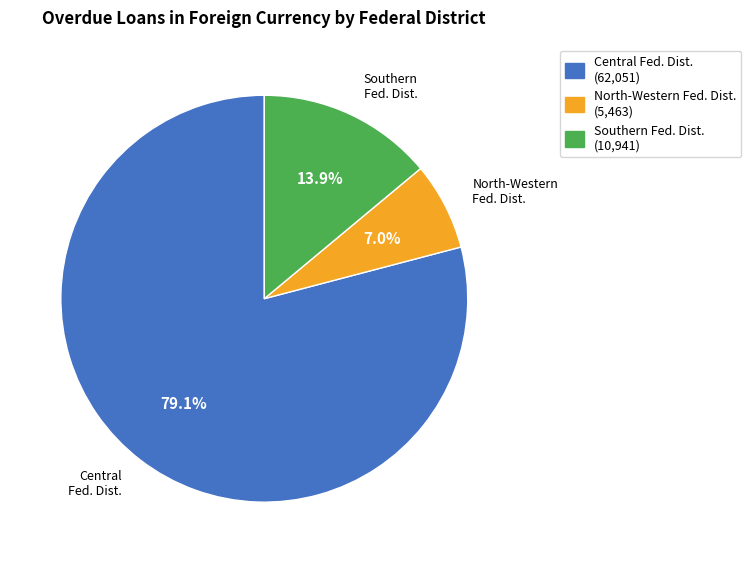

Does any single category account for the majority?

Yes